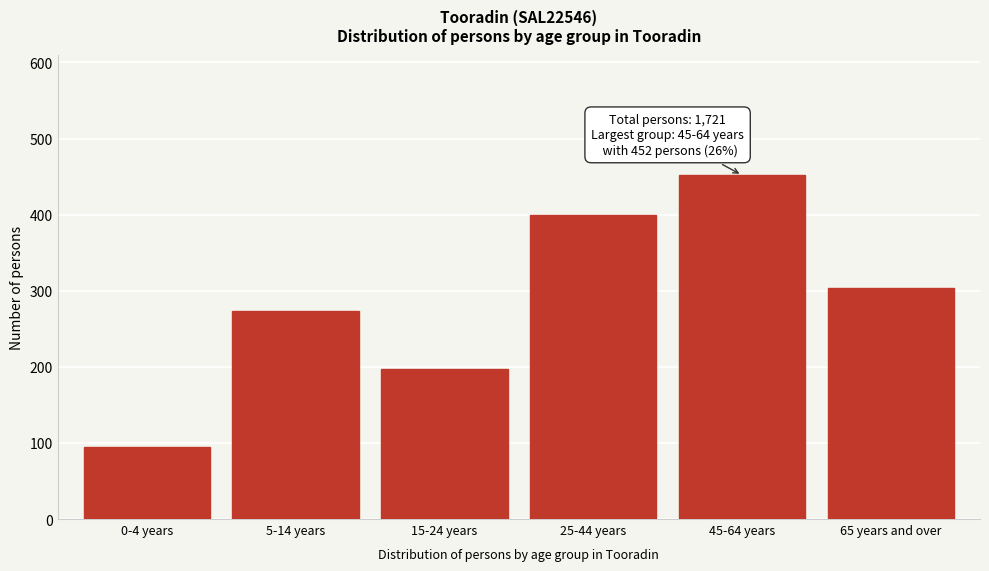

Reading left to right, extract all data points from this chart.

0-4 years=95	5-14 years=274	15-24 years=197	25-44 years=399	45-64 years=452	65 years and over=304